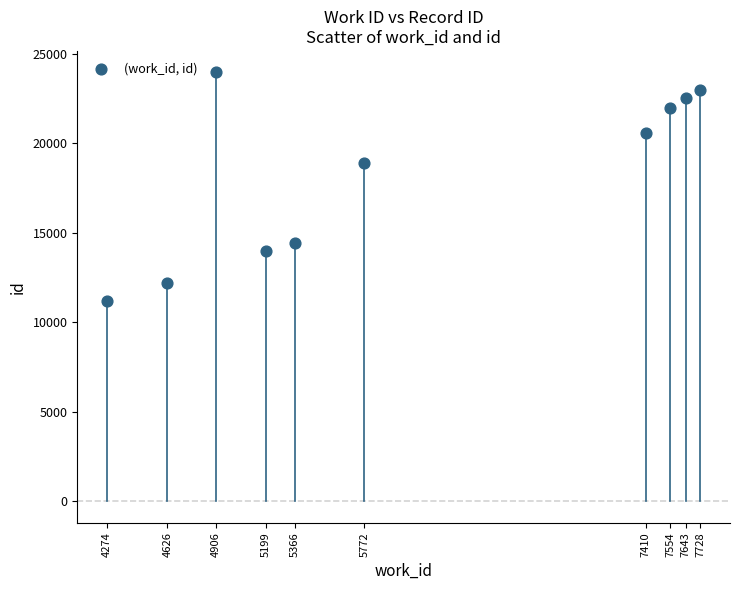

What is the range of Y values (max minus min)?

12780